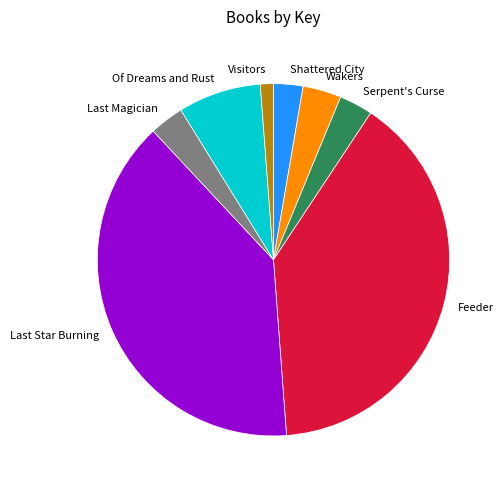

True or false: Feeder accounts for 40% of the total.

True